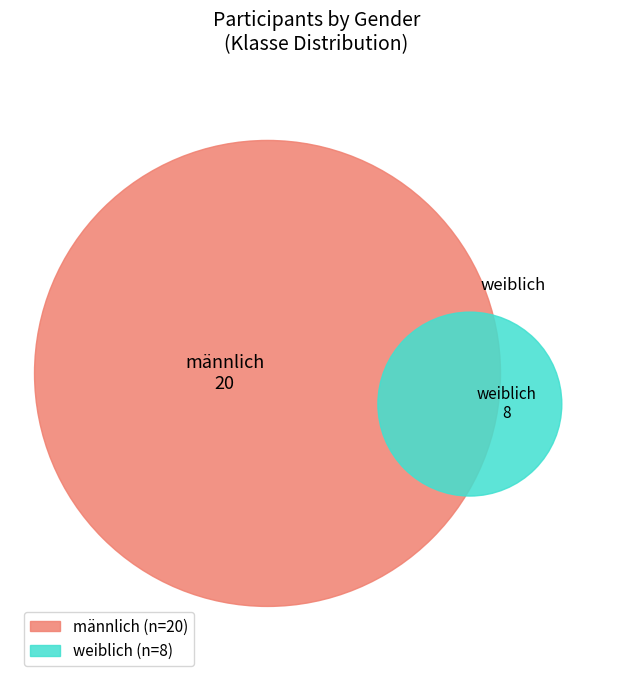

The weiblich slice represents 29% of the pie. True or false?

True